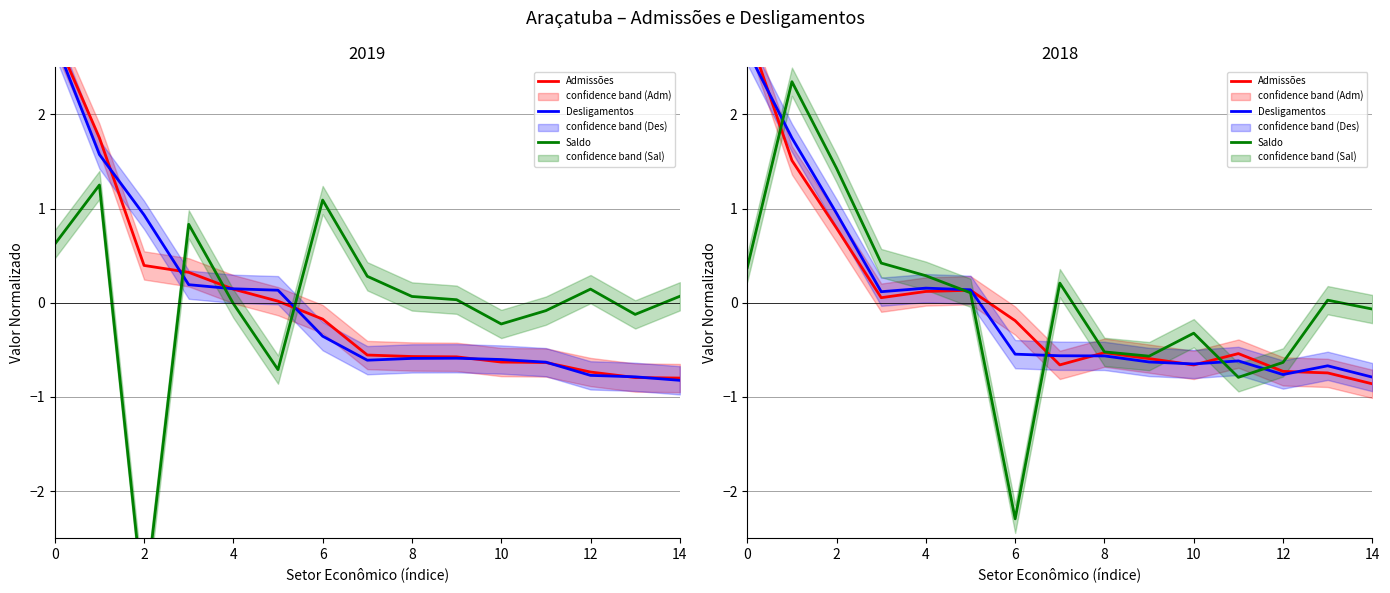

True or false: Admissões and Desligamentos cross at least once.

True